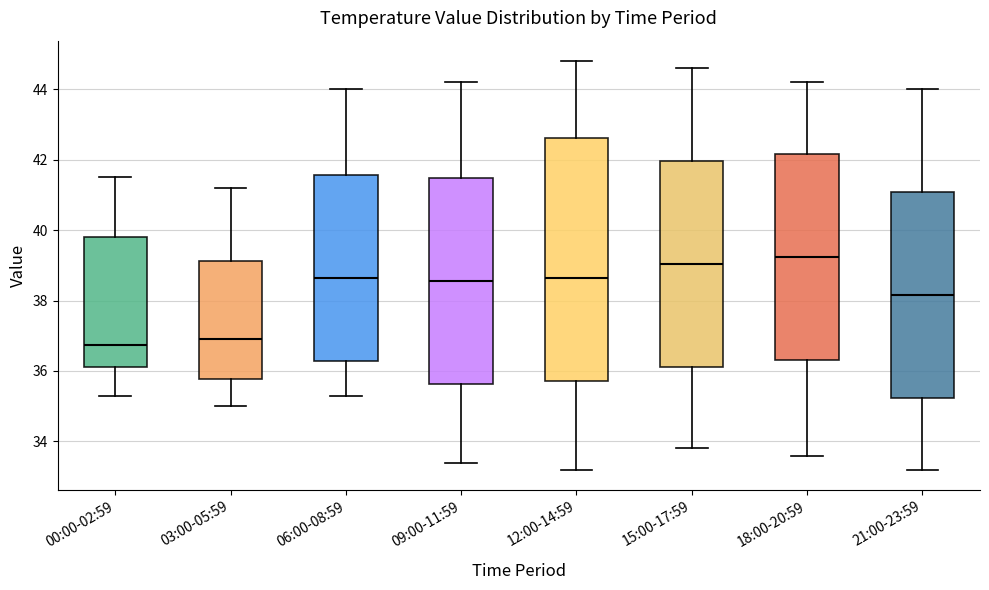

Reading left to right, read every box against the y-axis: the position of its median line, the range the box covers, and the ends of its whiskers. The values are not printed on the chart, so give them approximately, as read against the axis.

00:00-02:59: median 36.8, box 36.2 to 39.8, whiskers 35.4 to 41.6
03:00-05:59: median 37.0, box 35.8 to 39.2, whiskers 35.0 to 41.2
06:00-08:59: median 38.6, box 36.2 to 41.6, whiskers 35.4 to 44.0
09:00-11:59: median 38.6, box 35.6 to 41.4, whiskers 33.4 to 44.2
12:00-14:59: median 38.6, box 35.8 to 42.6, whiskers 33.2 to 44.8
15:00-17:59: median 39.0, box 36.2 to 42.0, whiskers 33.8 to 44.6
18:00-20:59: median 39.2, box 36.4 to 42.2, whiskers 33.6 to 44.2
21:00-23:59: median 38.2, box 35.2 to 41.0, whiskers 33.2 to 44.0